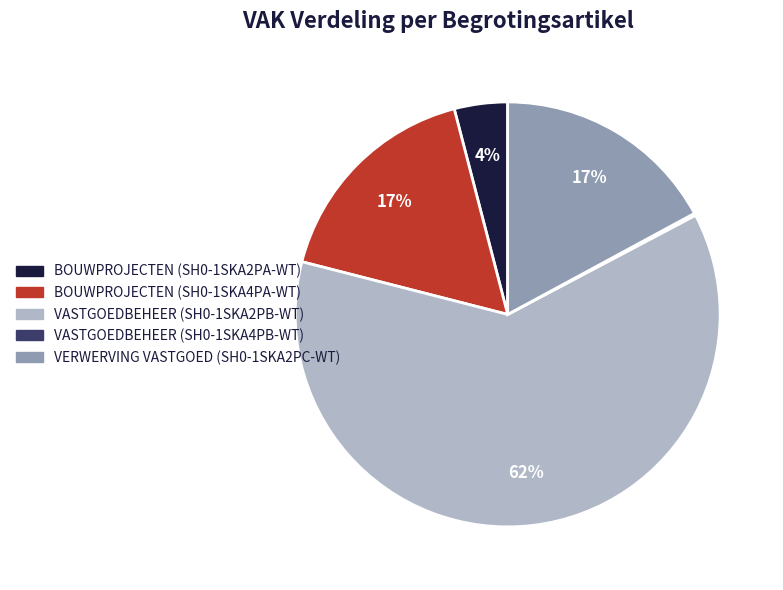

To the nearest percent, what percentage of the pie is BOUWPROJECTEN (SH0-1SKA2PA-WT)?

4%